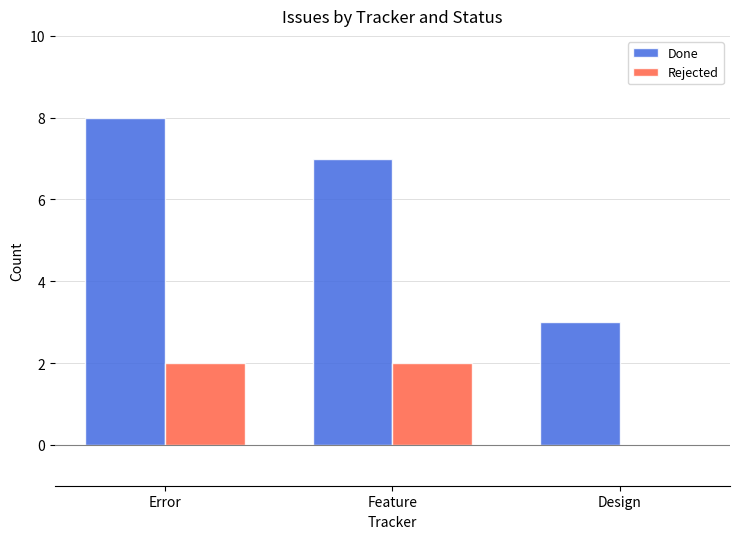

Reading left to right, extract all data points from this chart.

Done: Error=8	Feature=7	Design=3
Rejected: Error=2	Feature=2	Design=0